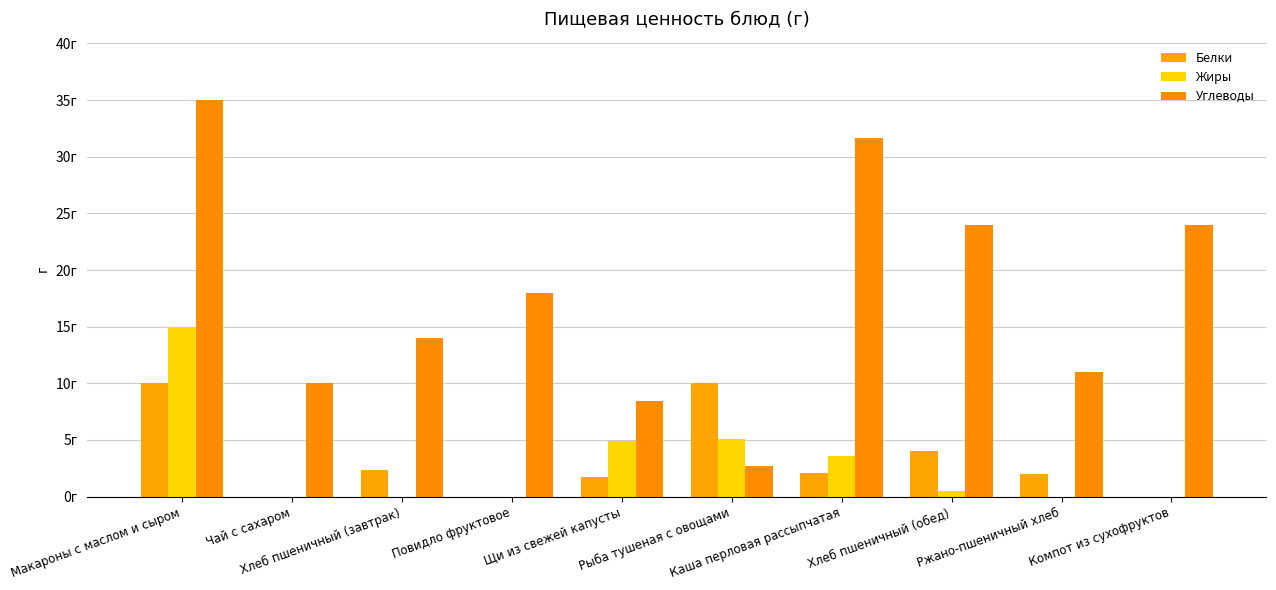

What are all the series names shown in the legend?

Белки, Жиры, Углеводы